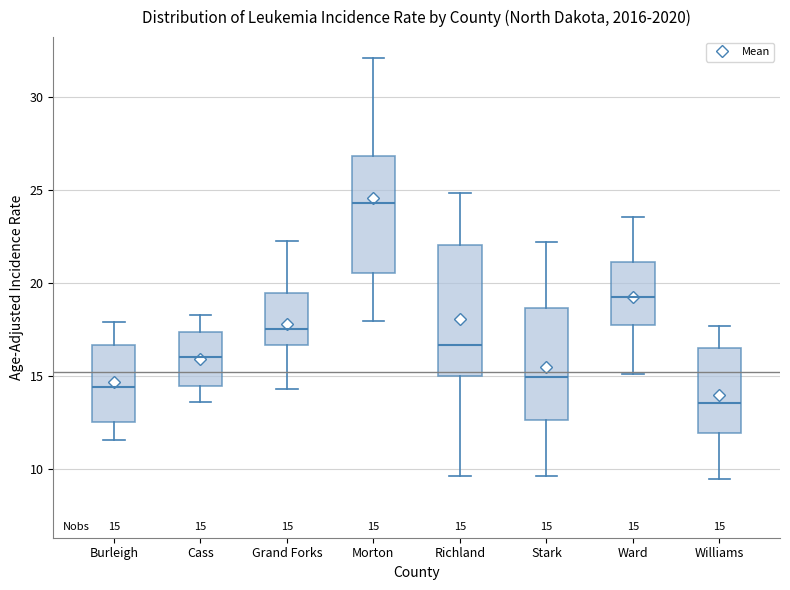

Which box's median line is the lowest?

Williams